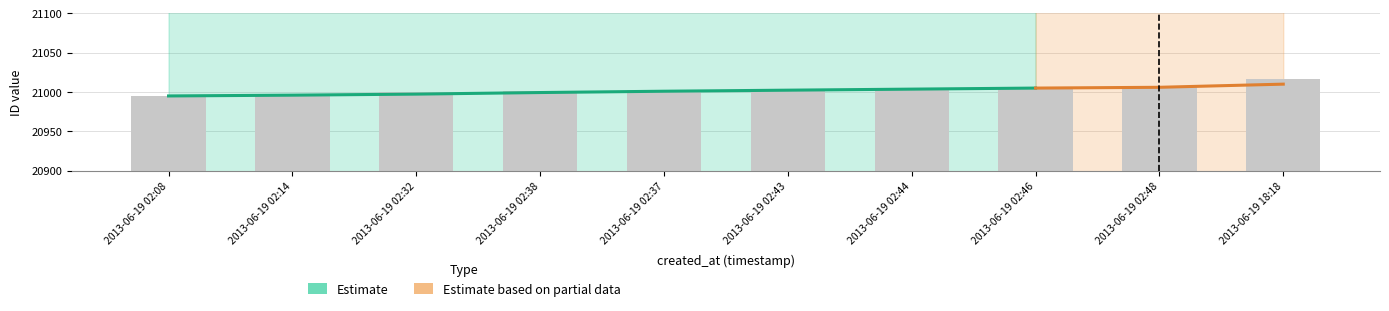

How many bars are there in total?

10